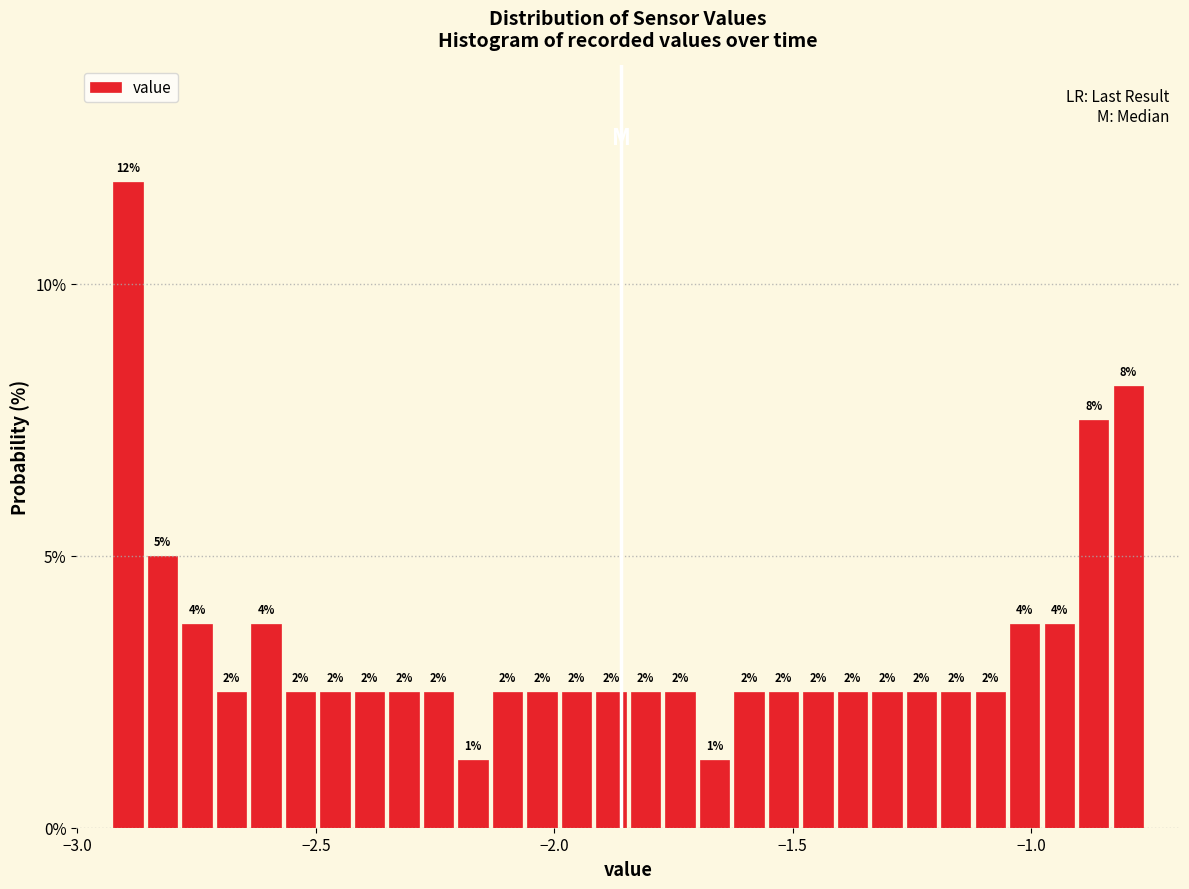

Around what value on the x-axis is the tallest bar? Give the approximate position of its centre, as read against the axis.

-2.90